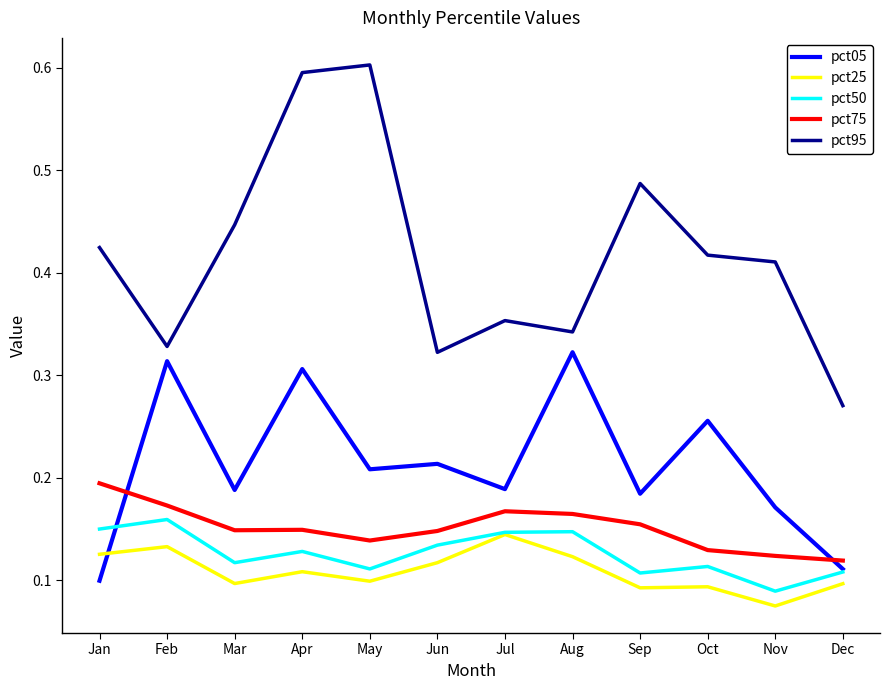

Rank the series at Feb from lowest to highest value.

pct25, pct50, pct75, pct05, pct95